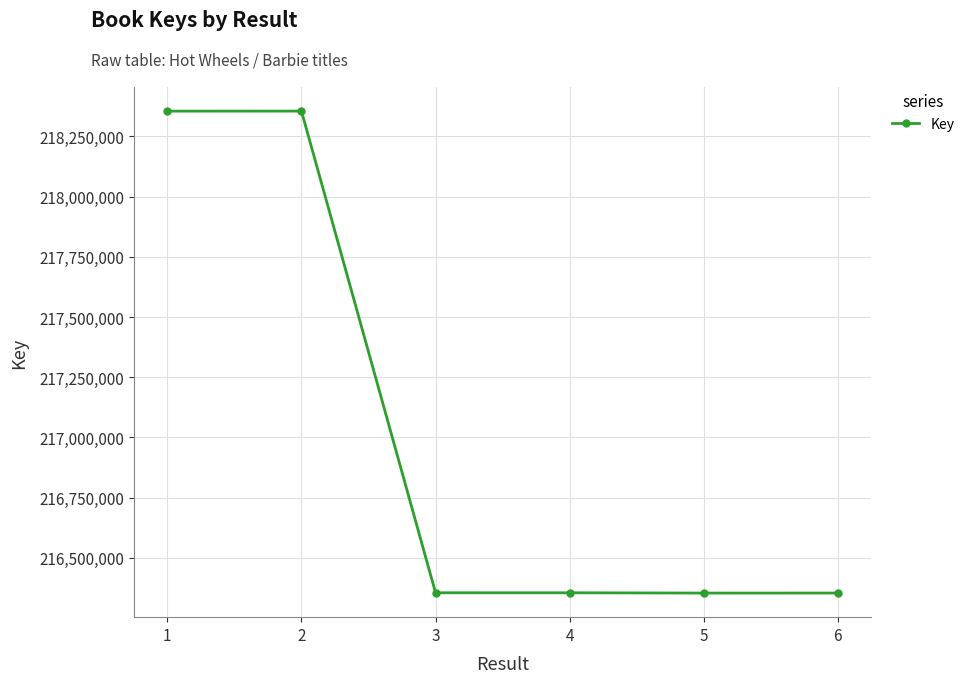

True or false: the data shows 216353148 at 5.

True